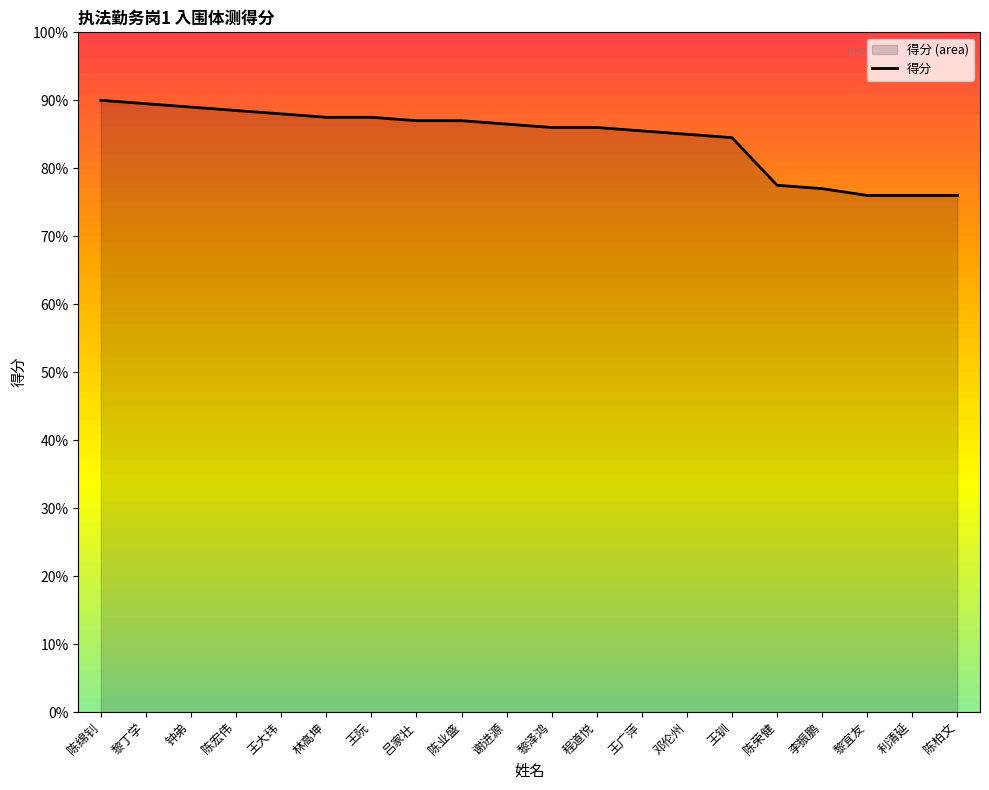

What is the label of the 3rd point from the left?

钟弟